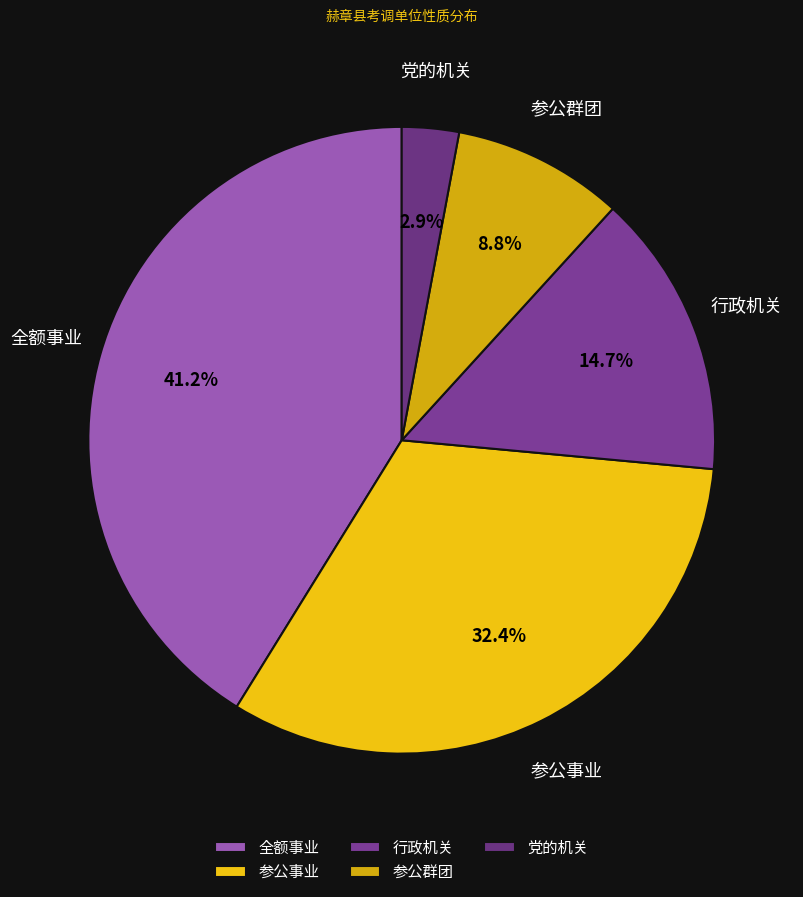

What is the smallest slice in the pie chart?

党的机关